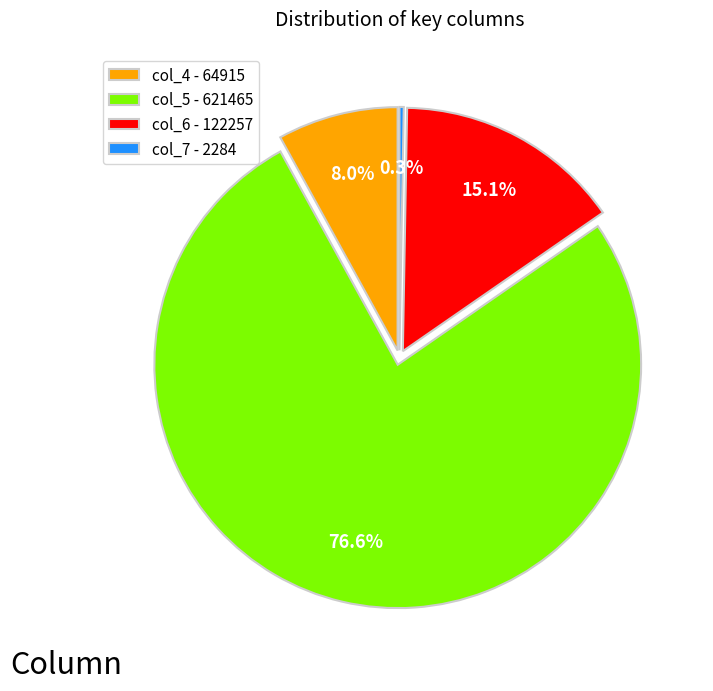

Is 34 the majority of the pie?

No